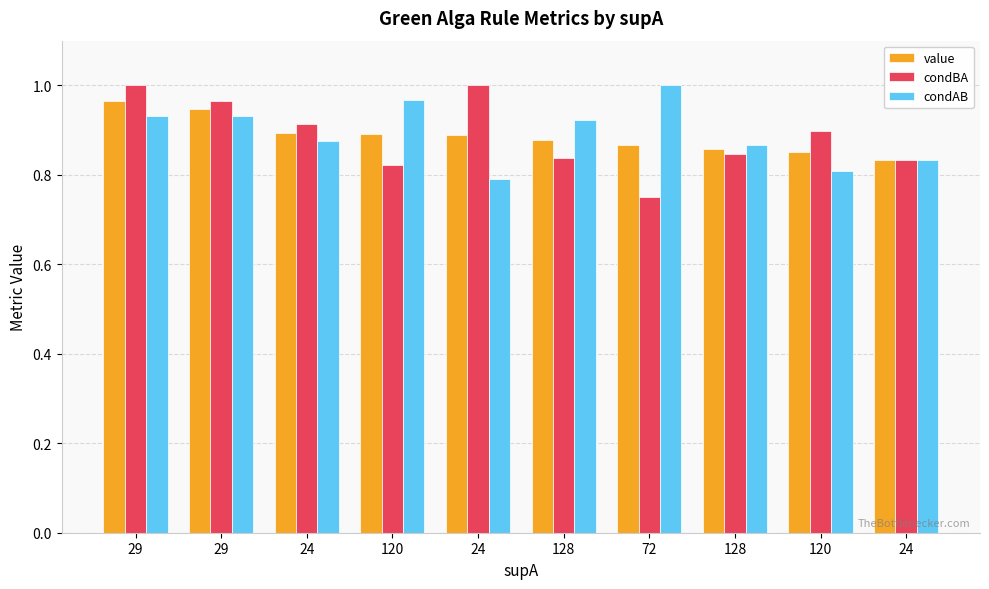

True or false: condAB has a value of 0.5 at 120.

False